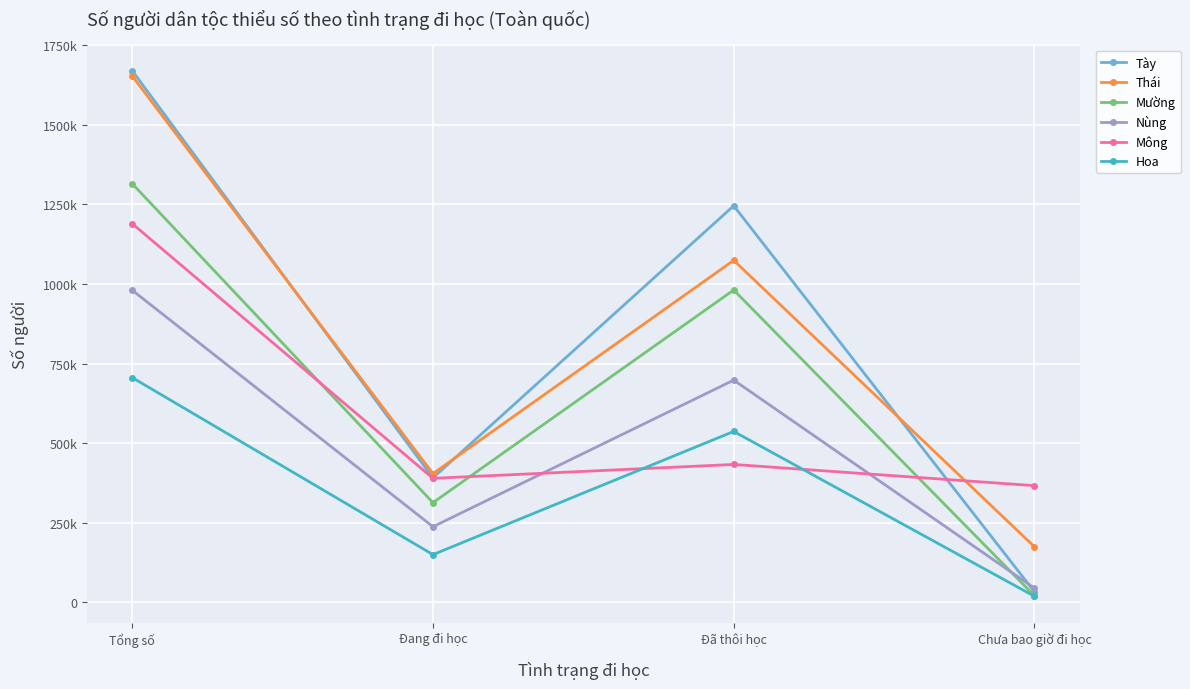

Which category has the lowest value across all series?

Chưa bao giờ đi học